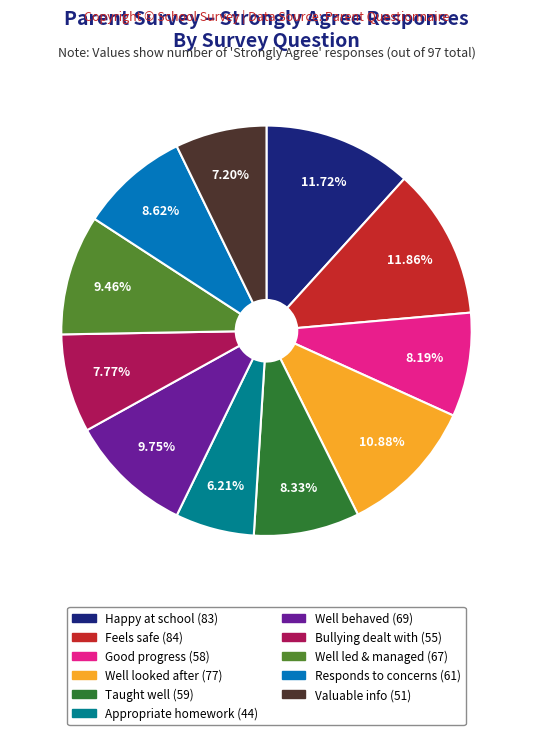

Is there any slice that represents more than half of the pie?

No